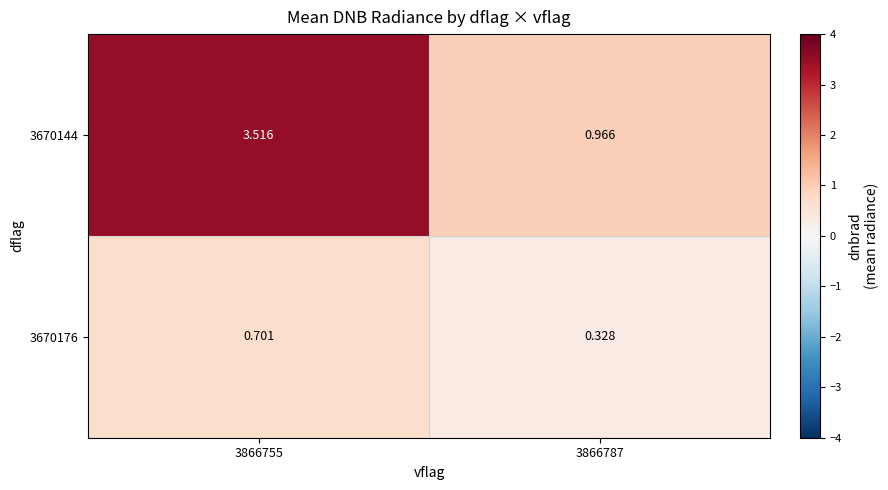

Is the value of 3670176 at 3866787 greater than the value of 3670144 at 3866755?

No